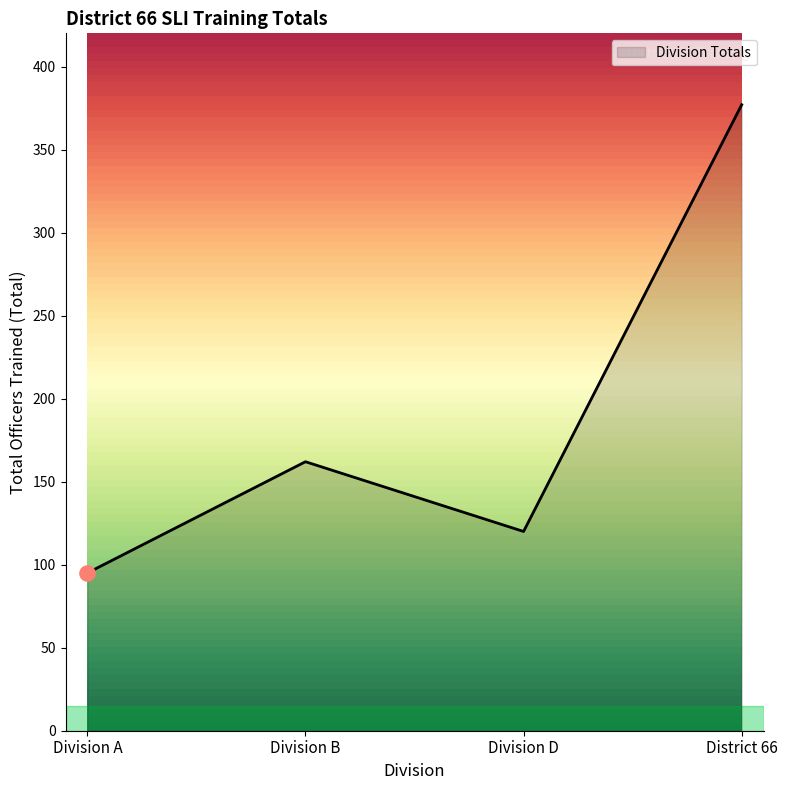

Approximately how many times larger is the value at Division D compared to Division B?

0.7